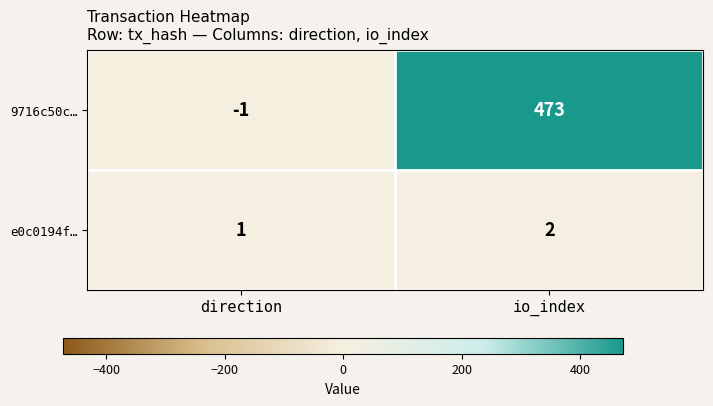

Rank the series by their average value, from lowest to highest.

e0c0194f…, 9716c50c…